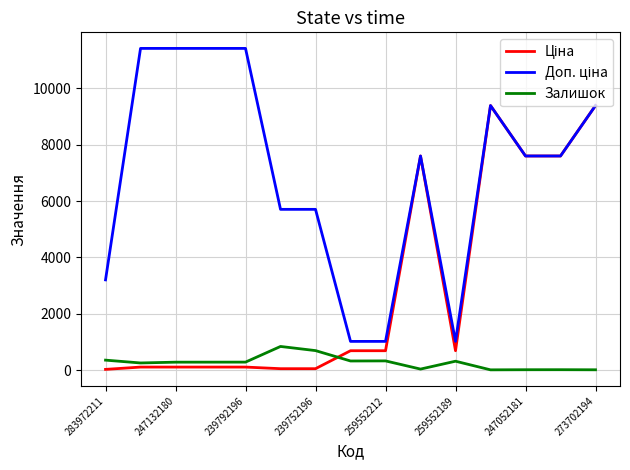

What is the sum of all Ціна values?

44241.2